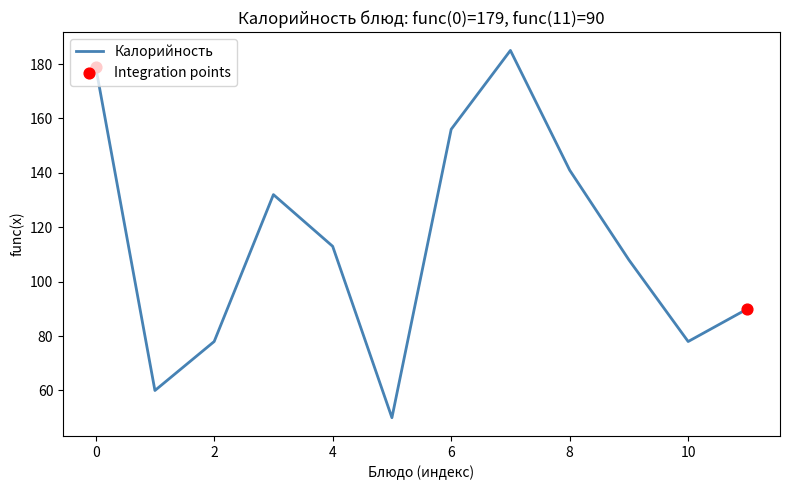

What is the smallest value displayed?

50